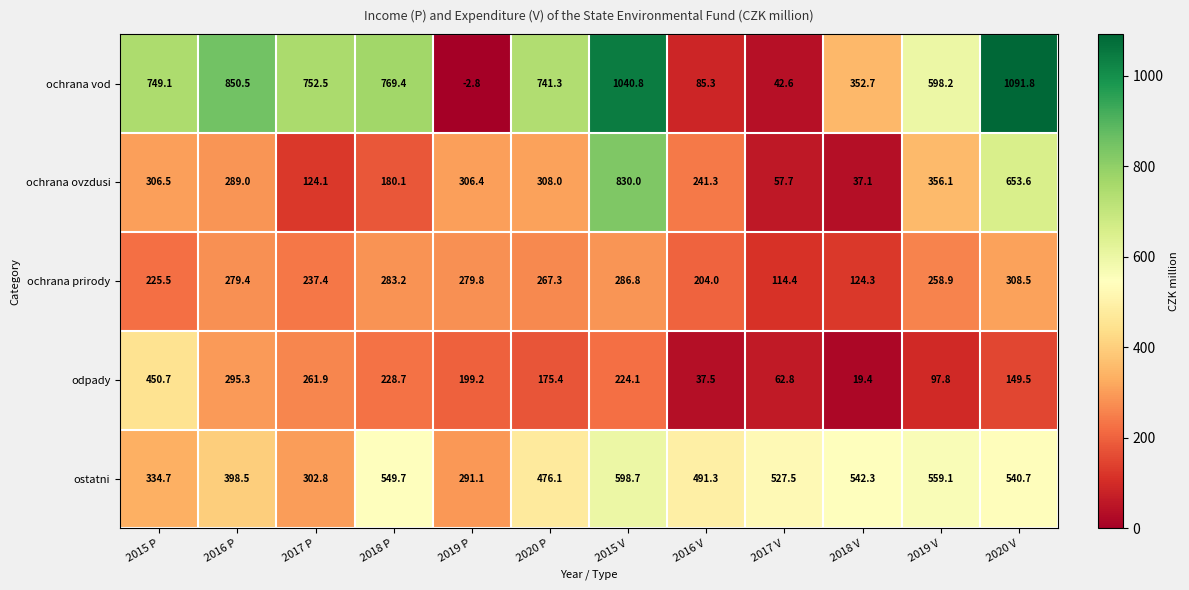

The value of ochrana prirody at 2019 P is 279.8. True or false?

True